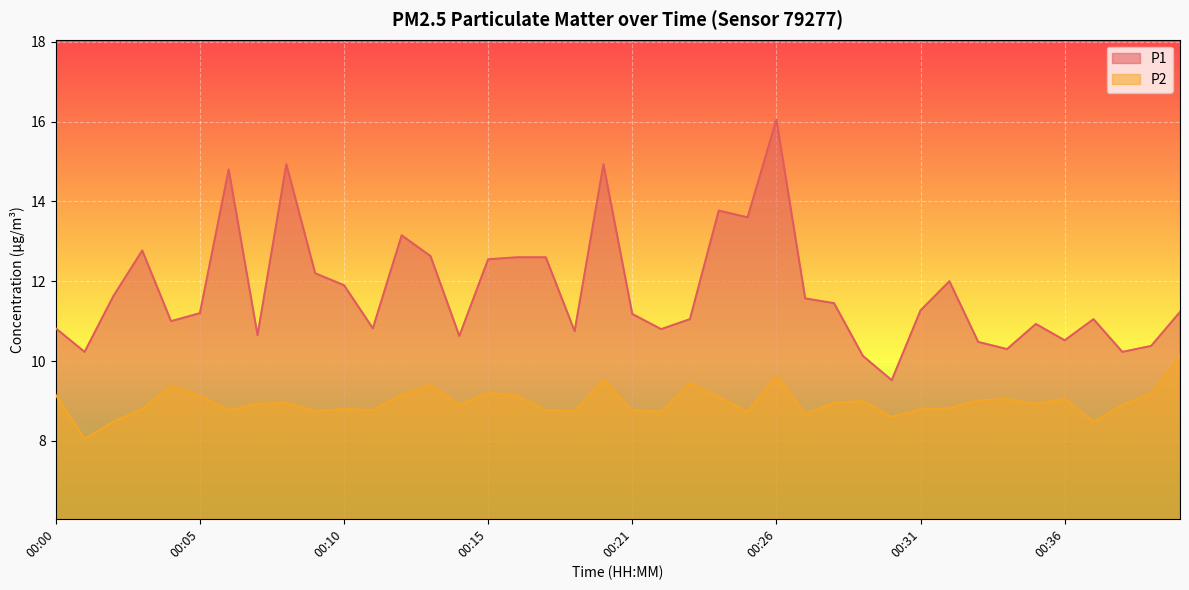

True or false: P1 has more than 1 points higher than both neighbors.

True